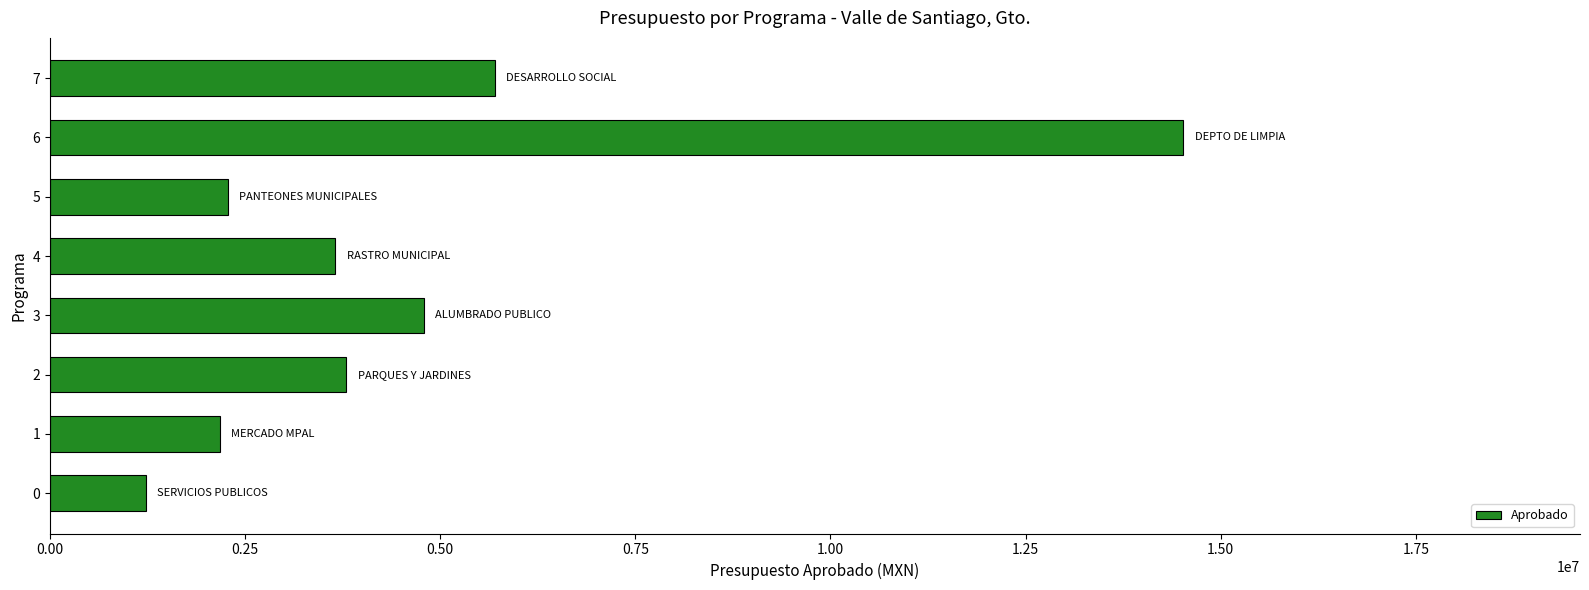

What is the approximate value at 0?

1227467